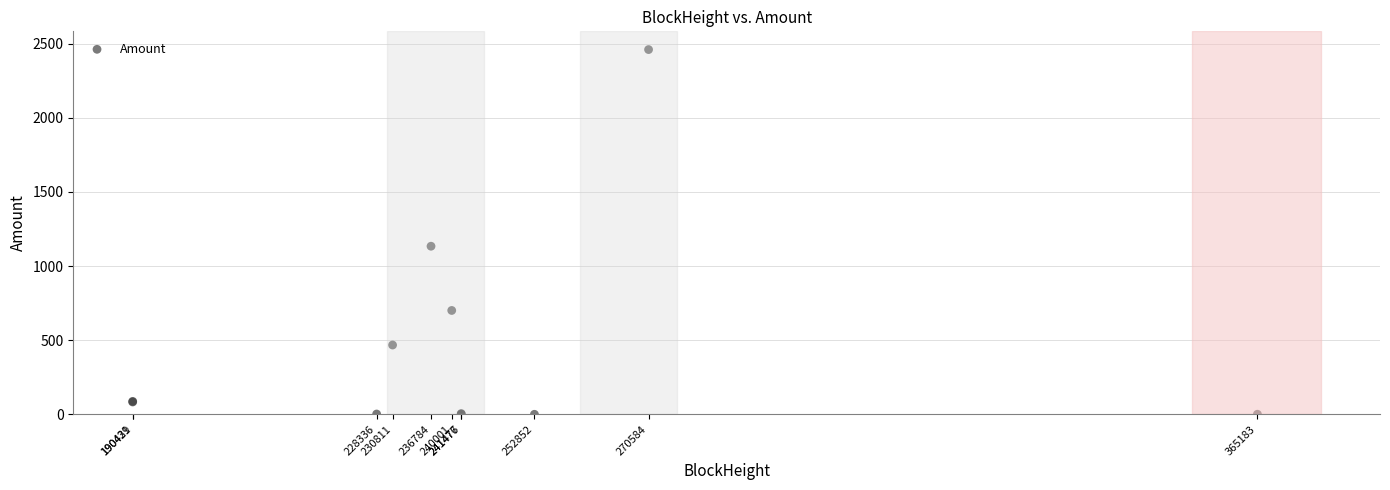

What Y value in the scatter plot is closest to 1230?

1133.7